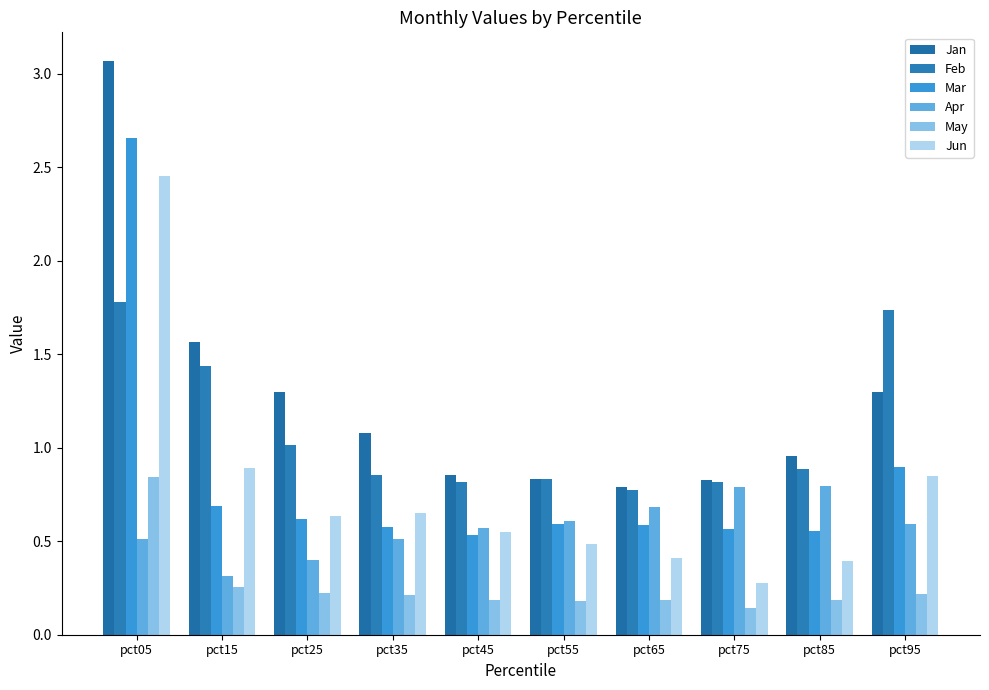

What is the value of the Apr bar at the 3rd from the left?

0.4